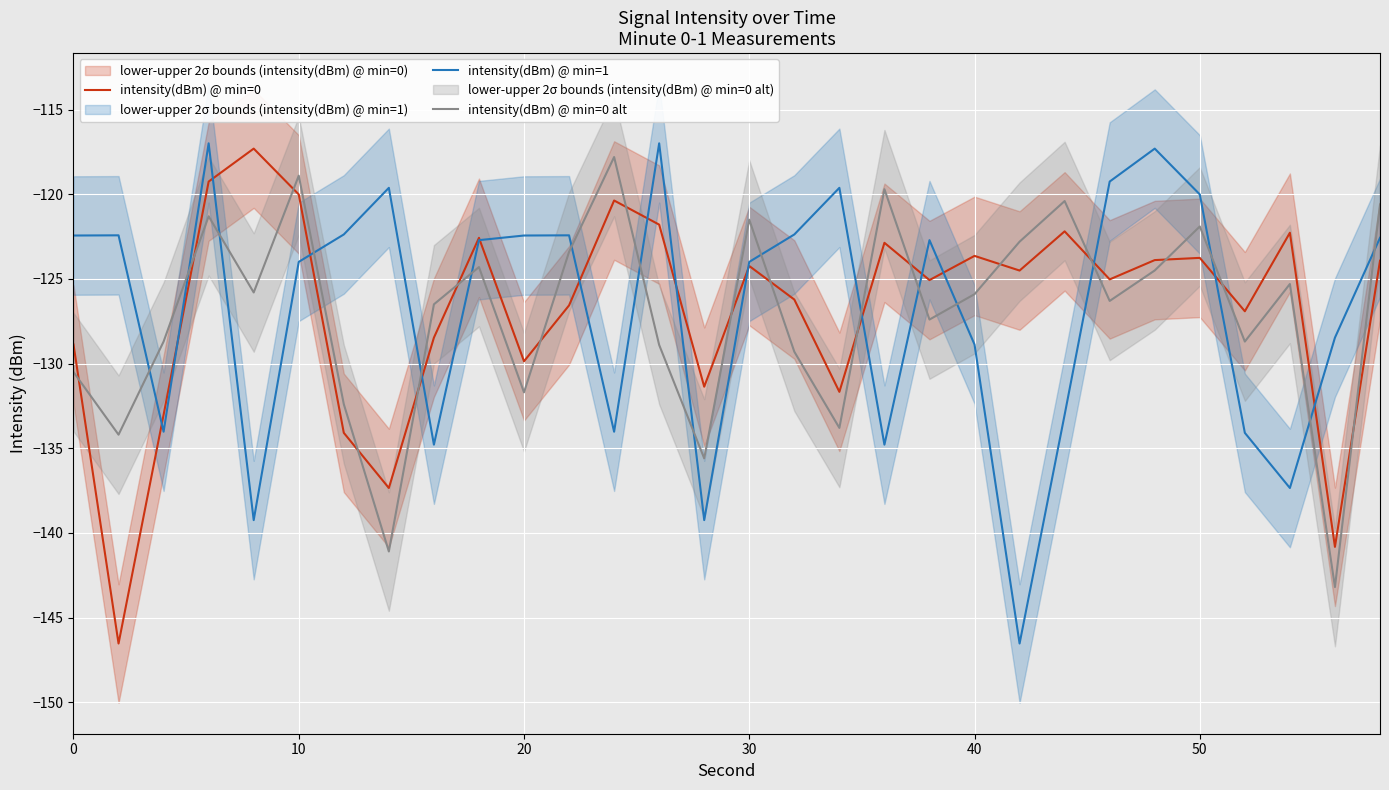

What is the maximum value for intensity(dBm) @ min=0 alt?

-117.8